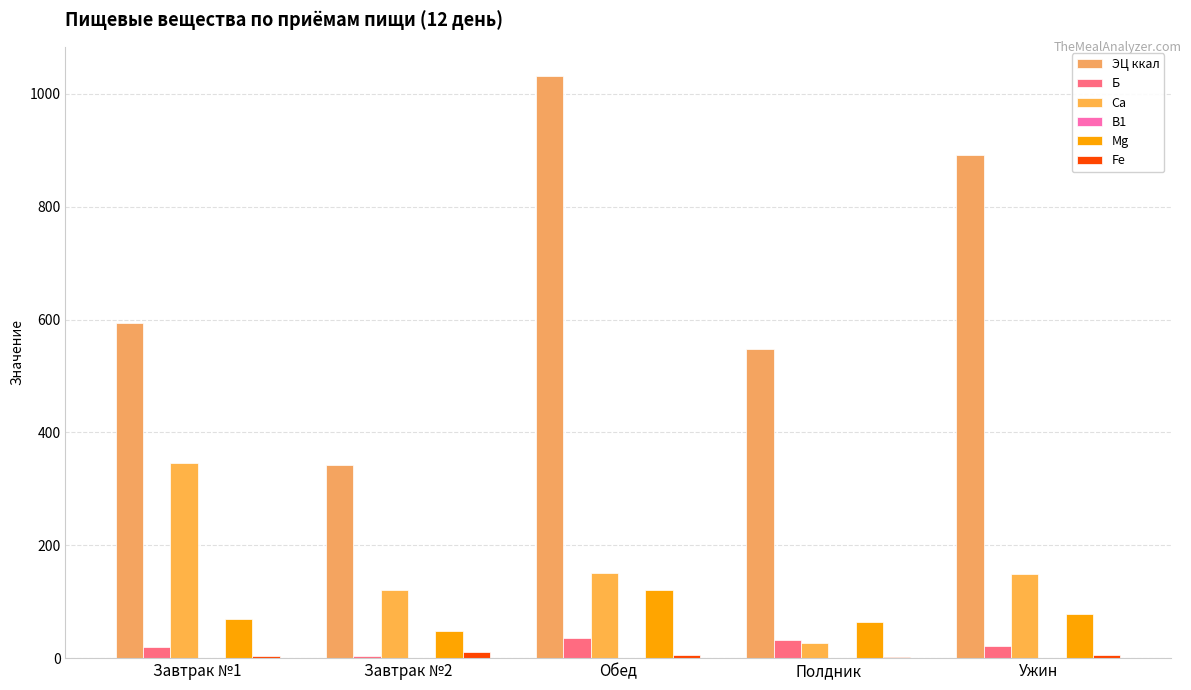

Between Обед and Ужин, which series saw the biggest shift?

ЭЦ ккал